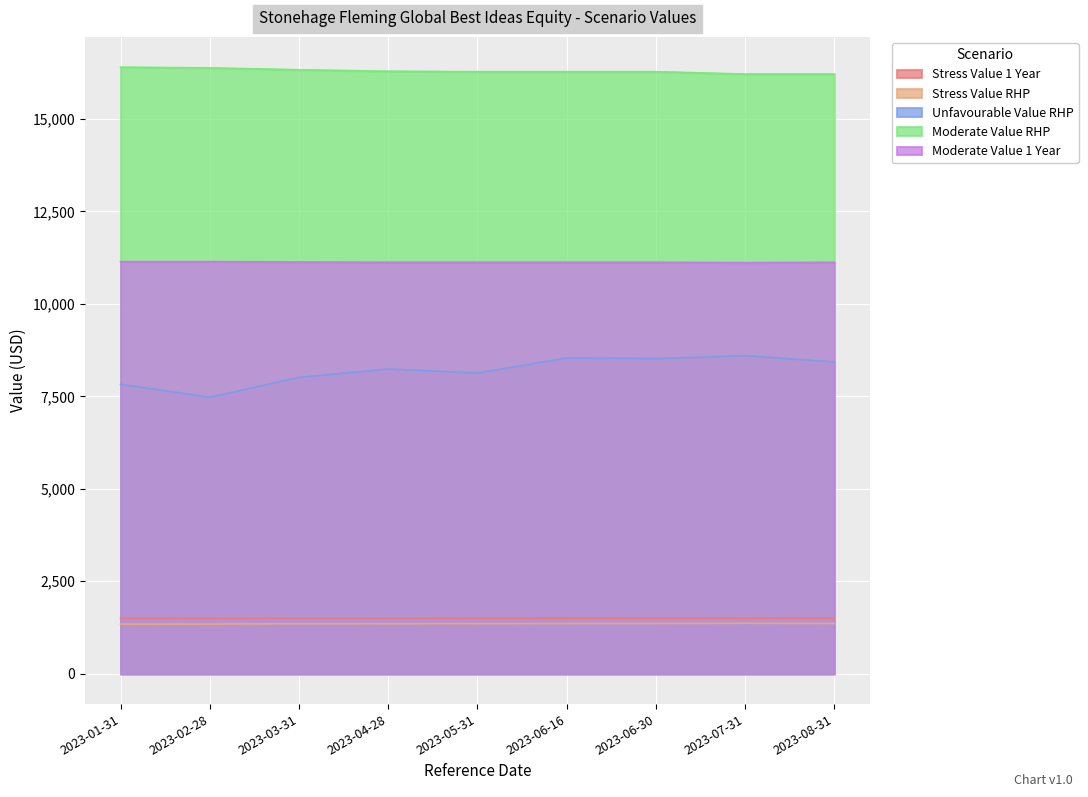

At how many categories does at least one series exceed 9809?

9